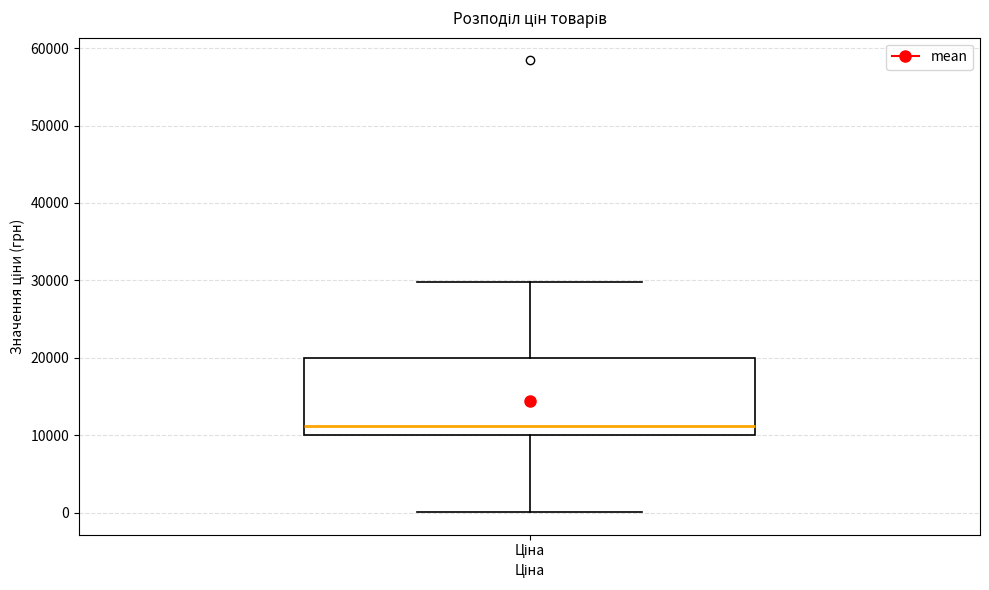

Transcribe this box plot: give where the median line is, the range the box spans, and where the two whiskers end, as read against the y-axis. The values are not printed on the chart, so give them approximately, as read against the axis.

median 11000, box 10000 to 20000, whiskers 0 to 30000